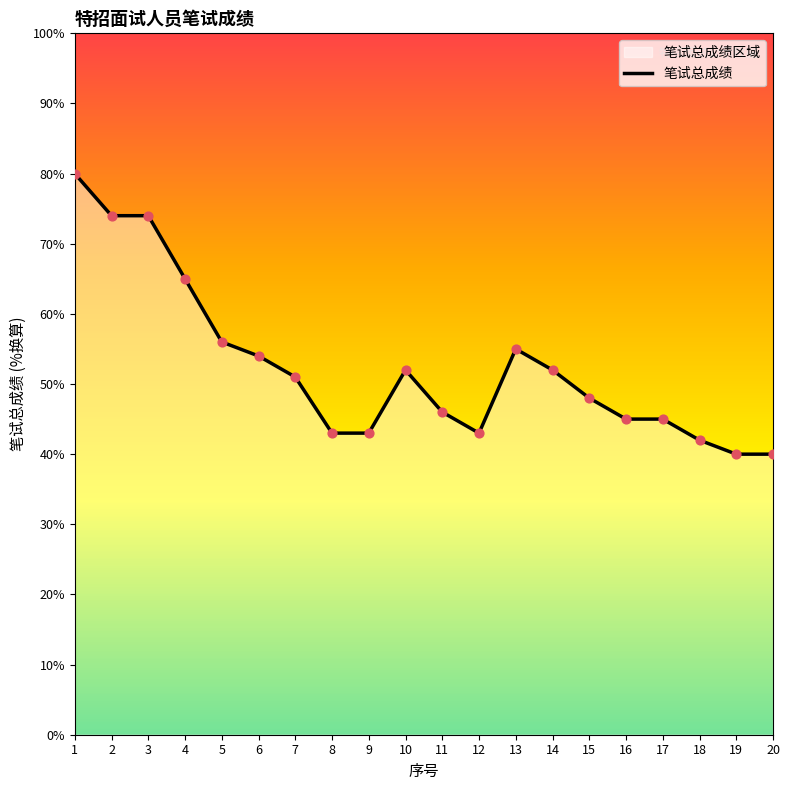

Between 15 and 19, which is larger?

15